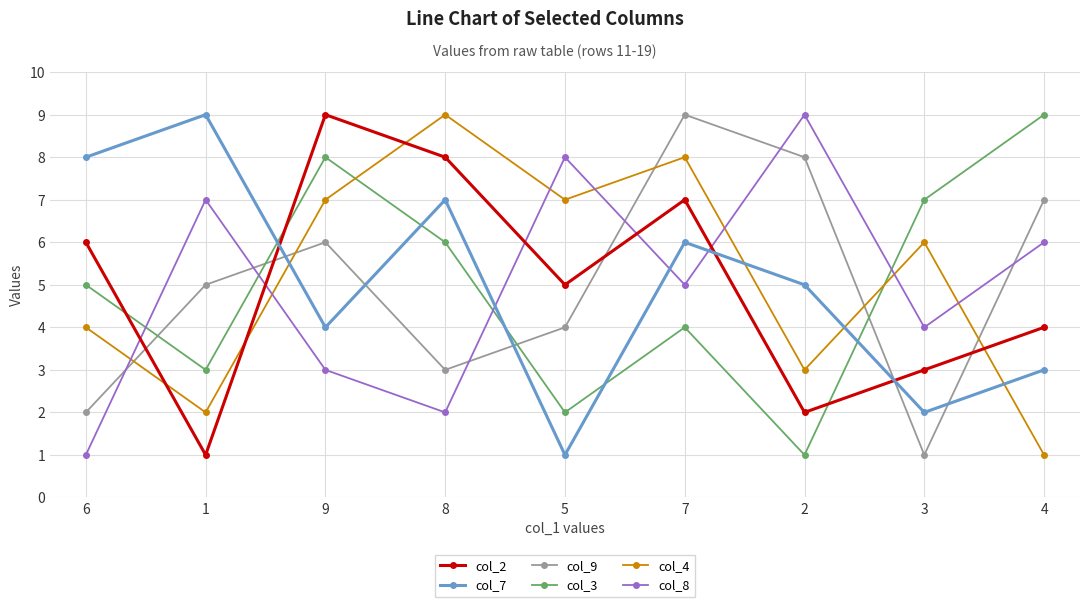

How many times do col_9 and col_2 cross each other?

5